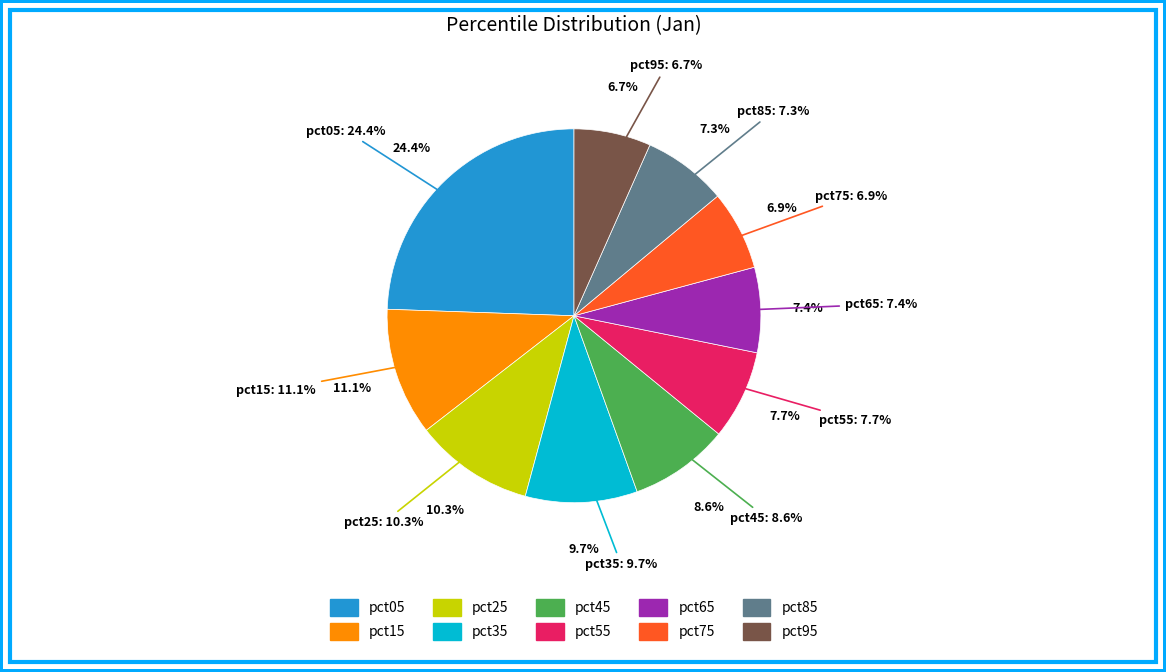

To the nearest percent, what portion does pct35 represent?

10%